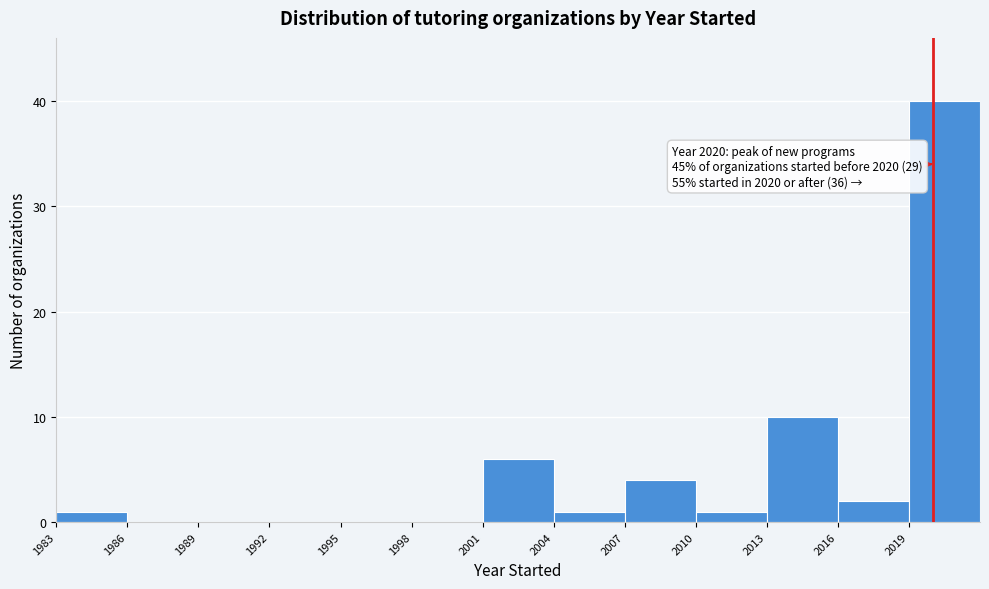

Over which range of the x-axis is the bar tallest?

2019 to 2022